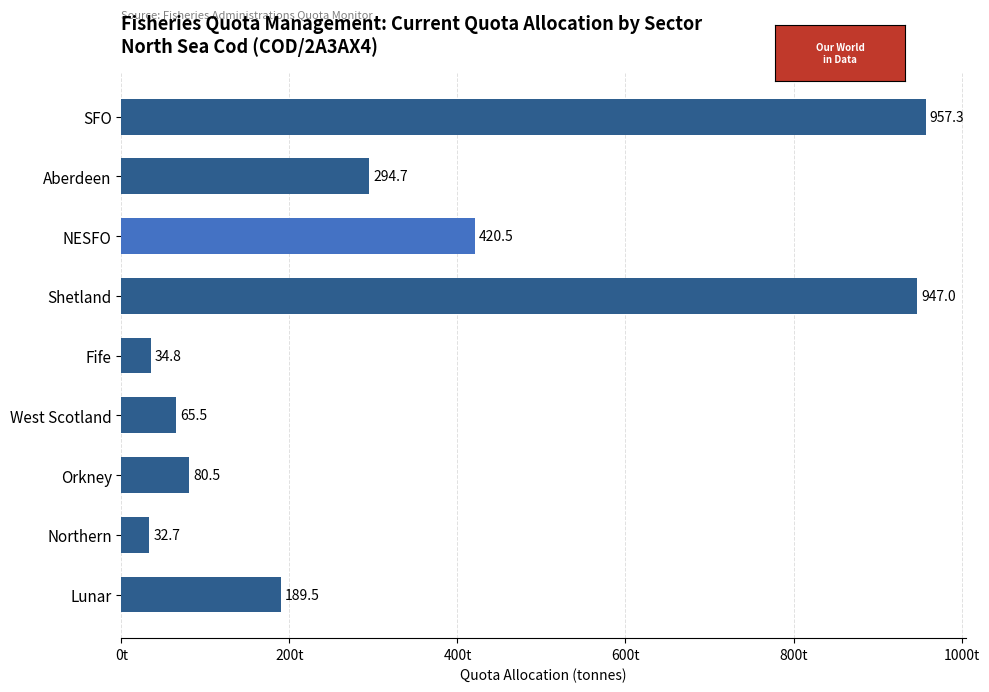

Approximately how many times larger is the value at West Scotland compared to Northern?

2.0